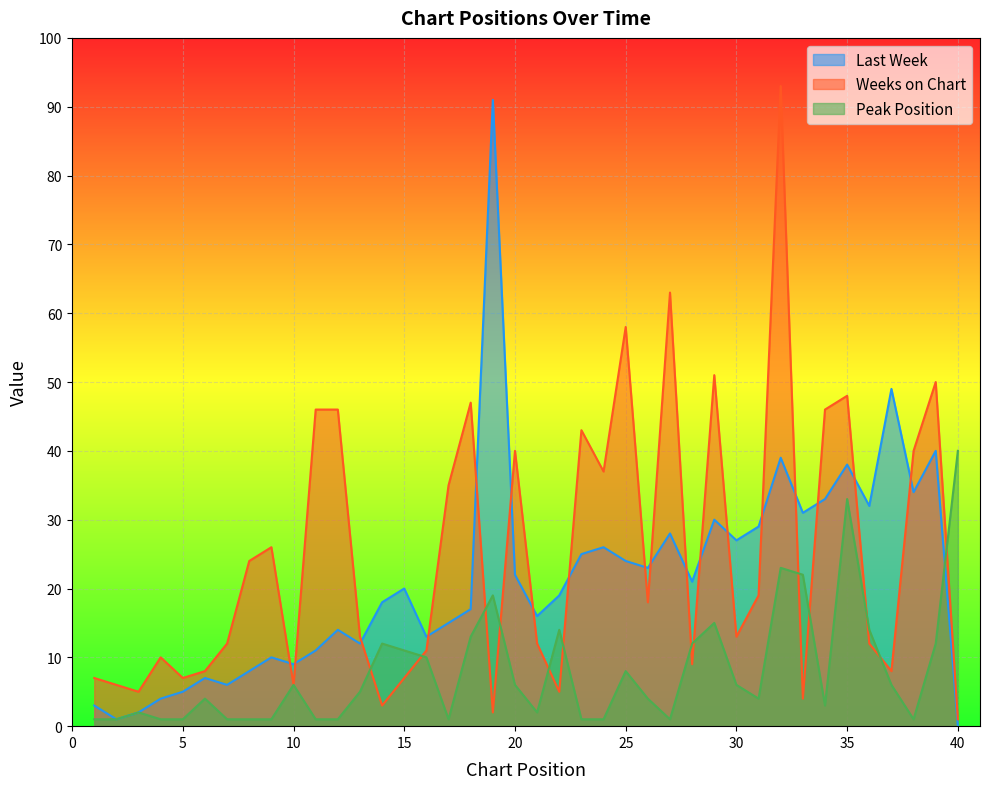

What is the value of the Last Week point at the 24th from the left?

26